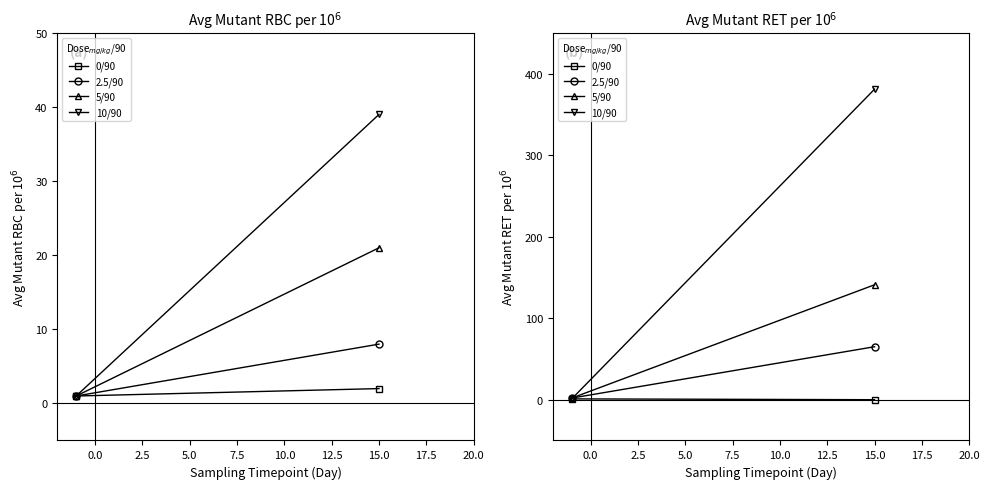

How many data points does each series have?

2